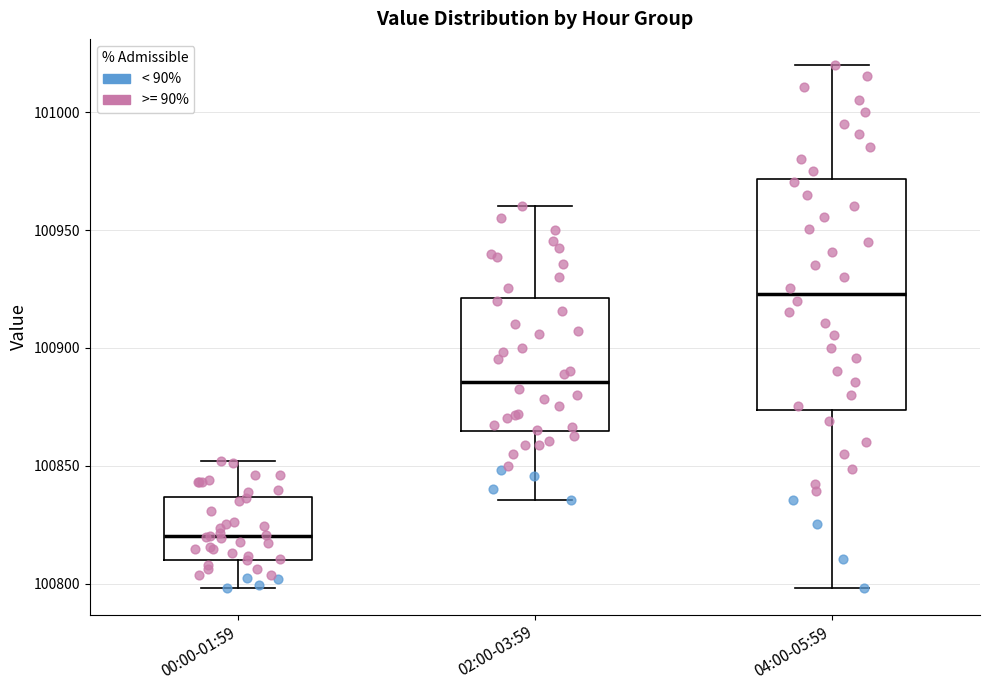

Which box's median line is the lowest?

00:00-01:59